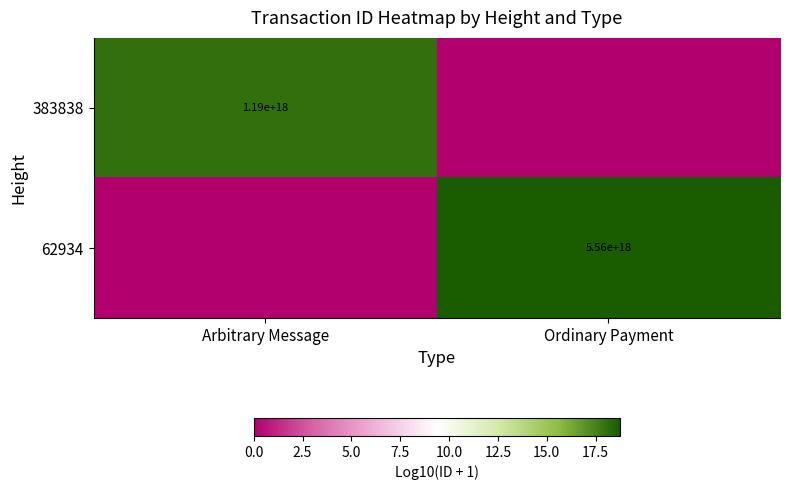

Is it true that 62934 equals 9848155091622471680 at Ordinary Payment?

False